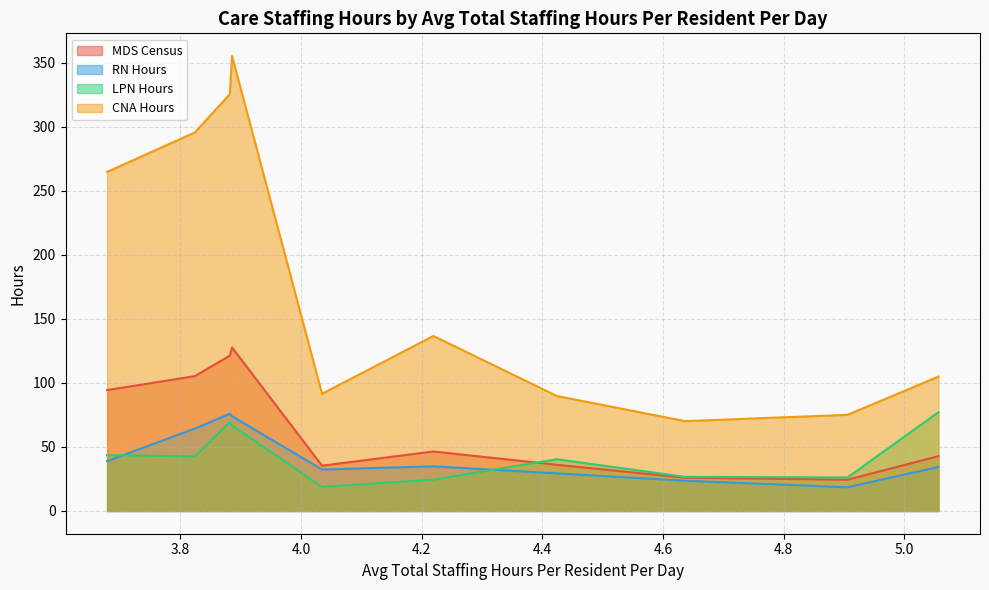

How many values in the MDS Census series exceed 46?

5